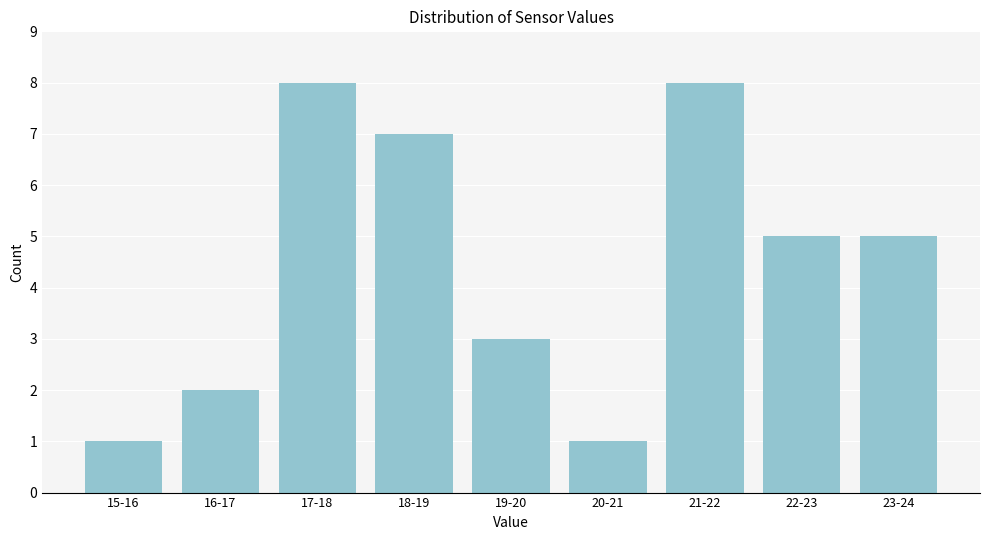

Reading left to right, extract all data points from this chart.

1	2	8	7	3	1	8	5	5